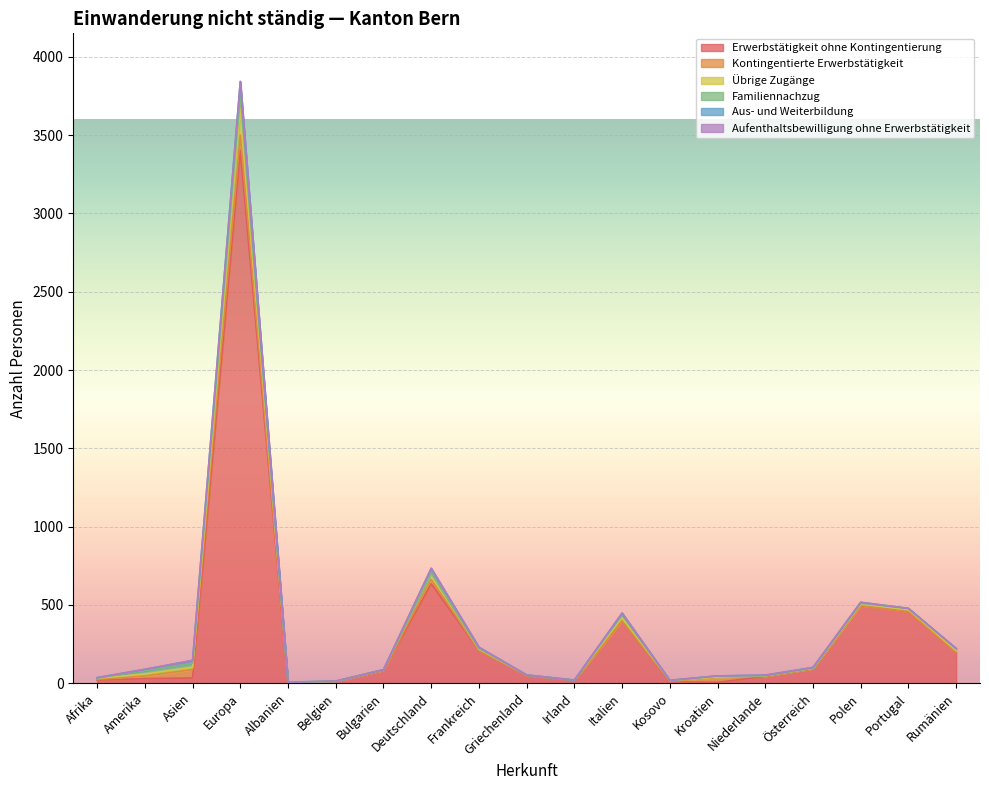

What is the label of the 9th point from the right?

Irland